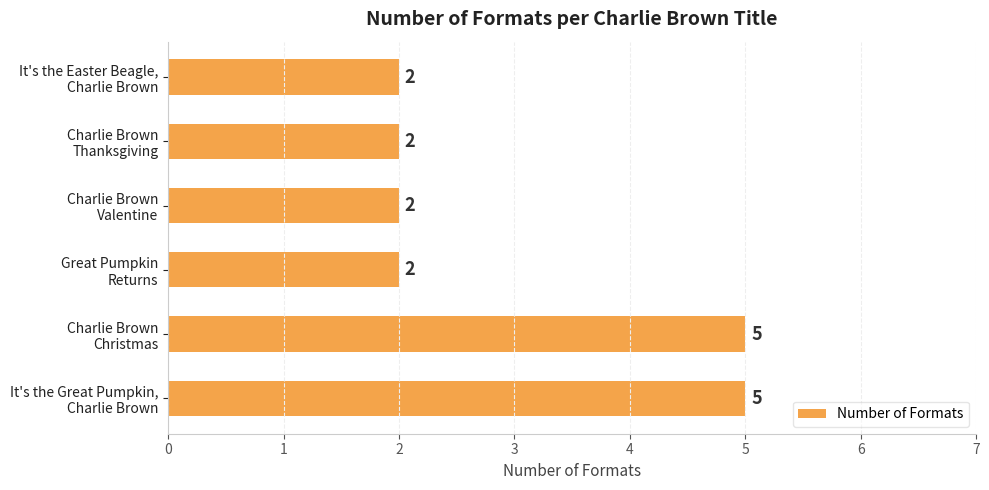

What is the sum of all values?

18